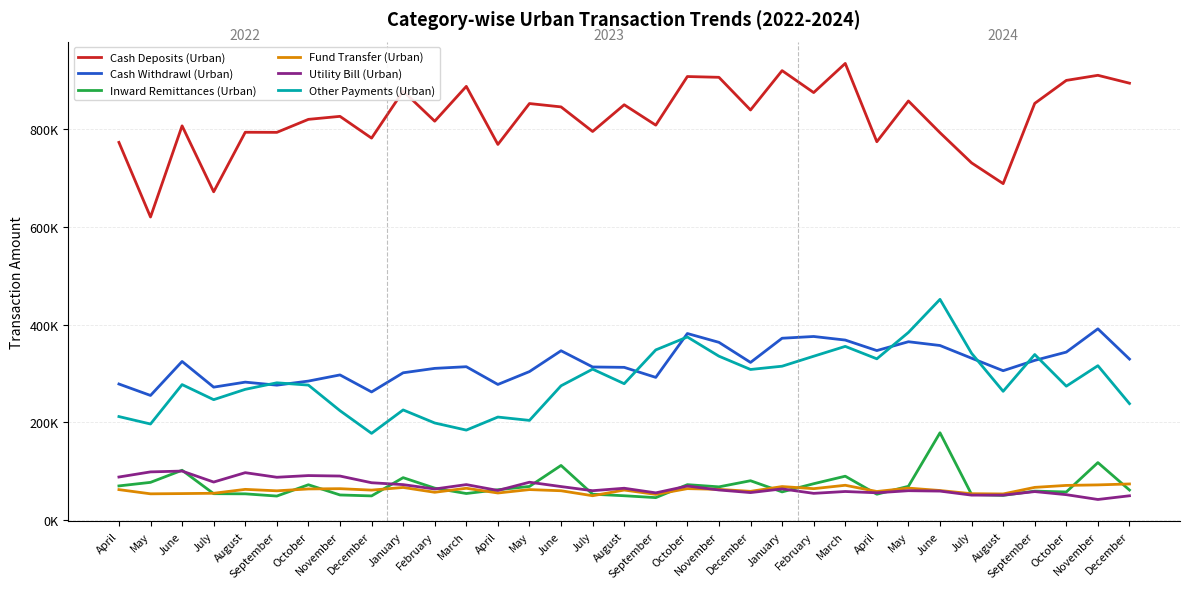

Does the chart have visible grid lines?

Yes